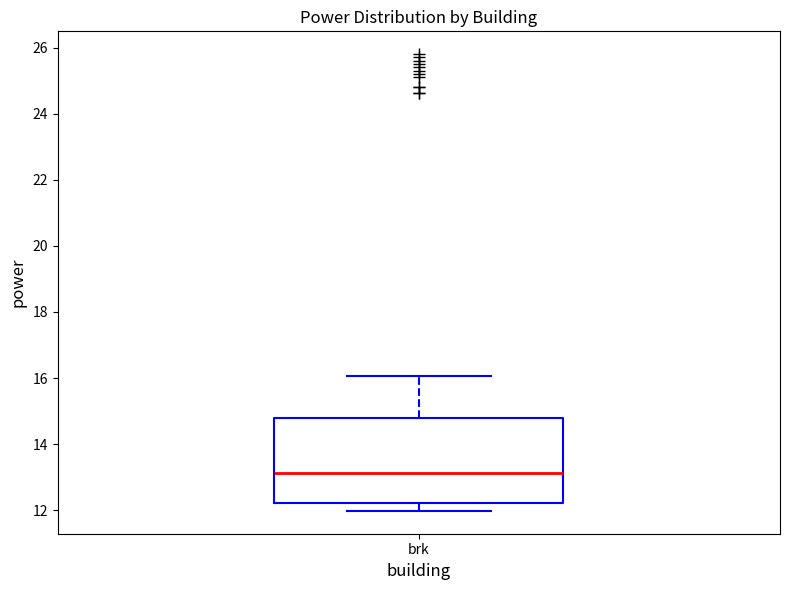

Read this box plot against the y-axis: the position of the median line, the range covered by the box, and the ends of both whiskers. The values are not printed on the chart, so give them approximately, as read against the axis.

median 13.2, box 12.2 to 14.8, whiskers 12.0 to 16.0